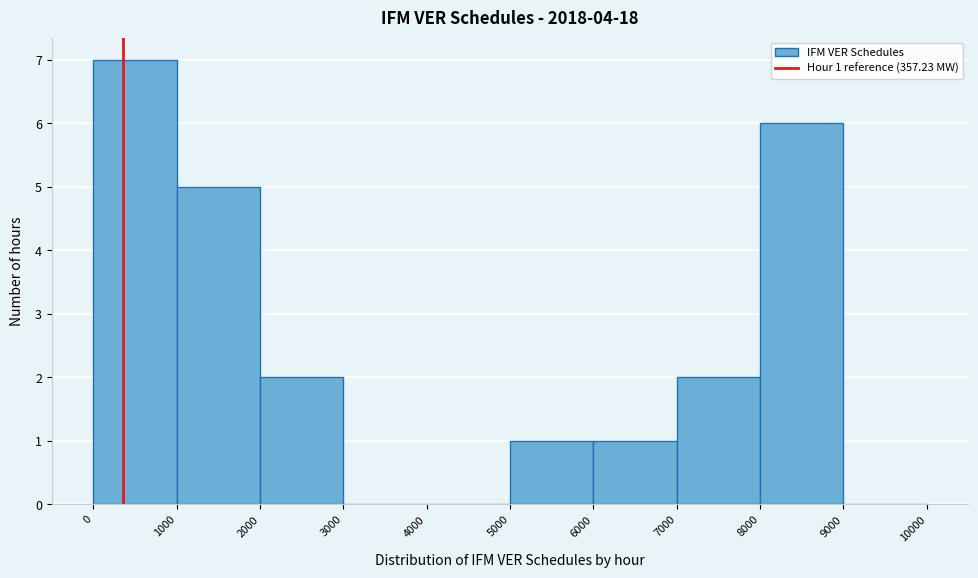

Over which range of the x-axis is the bar tallest?

0 to 1000